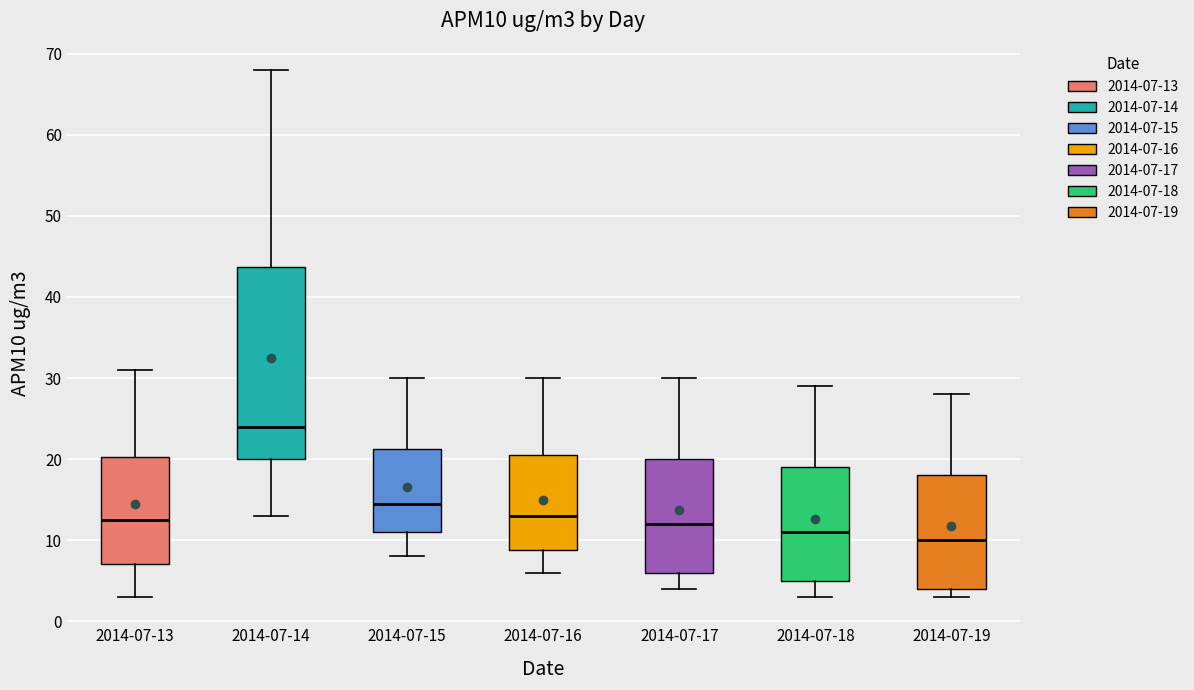

Where does the median line of the box for 2014-07-13 sit on the y-axis? The values are not printed on the chart, so give them approximately, as read against the axis.

13